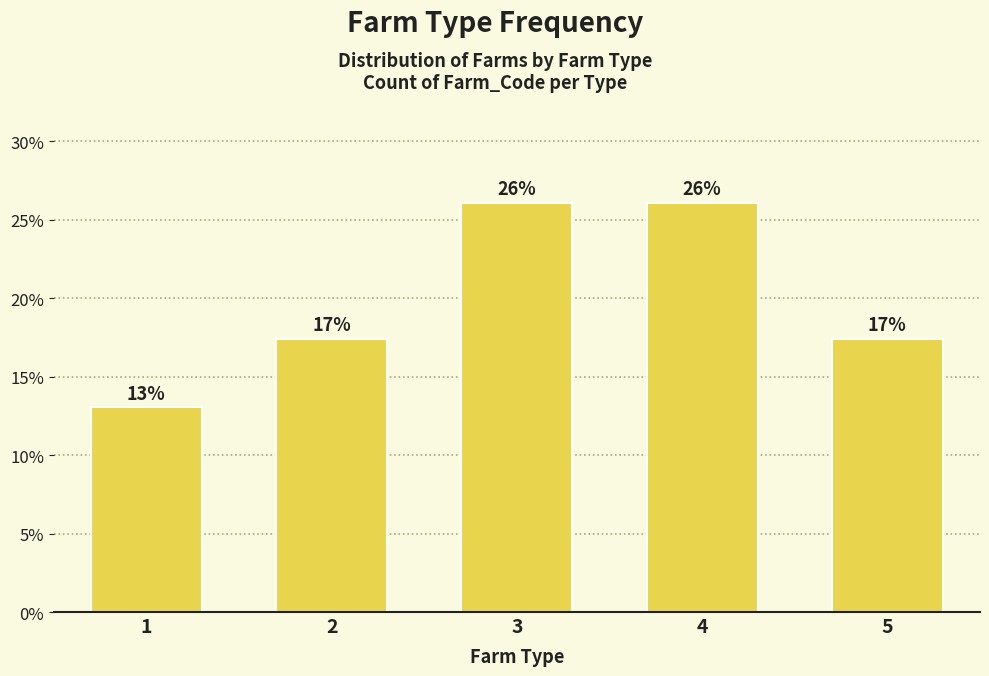

What is the difference between the values at 4 and 1?

13.0